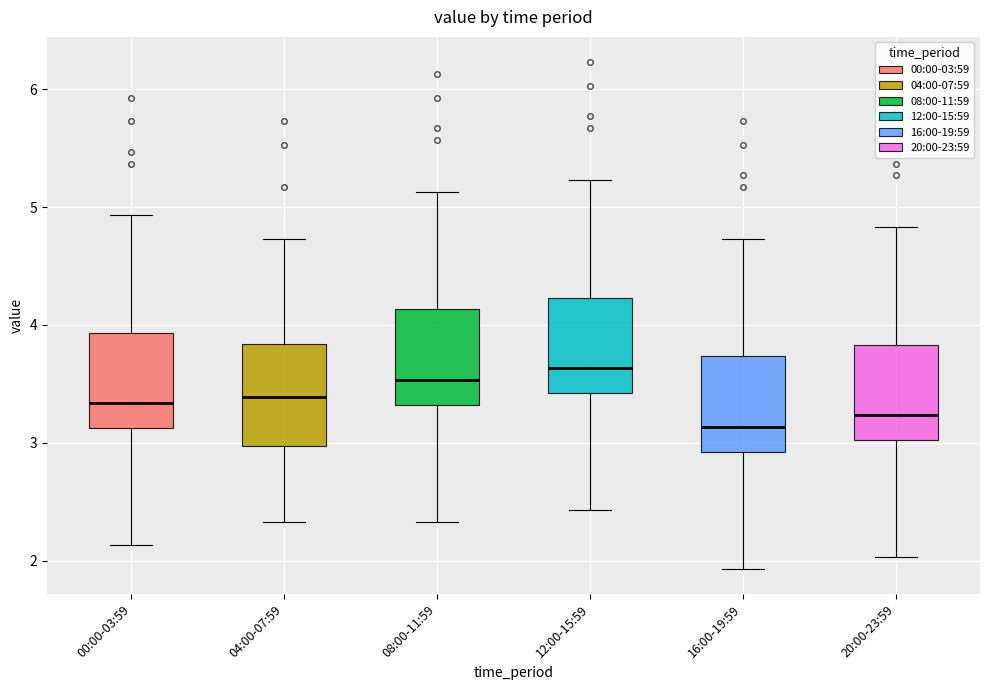

Which box's median line is the lowest?

16:00-19:59